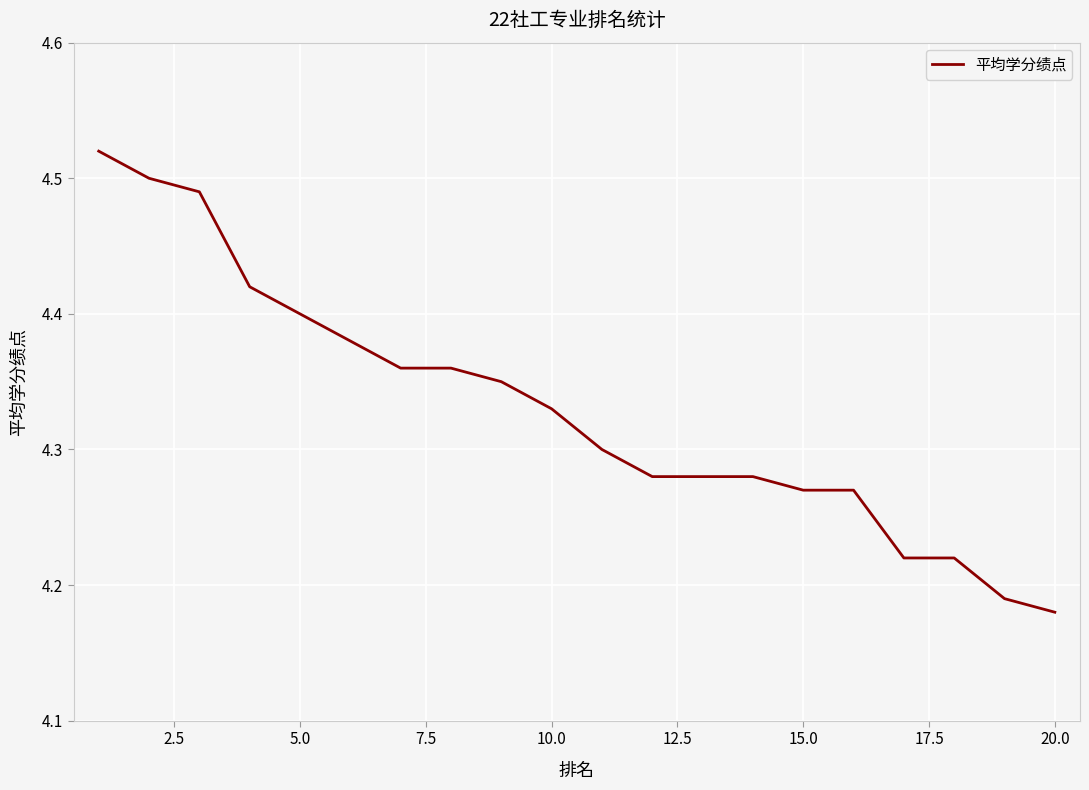

What is the difference between the maximum and minimum values?

0.3